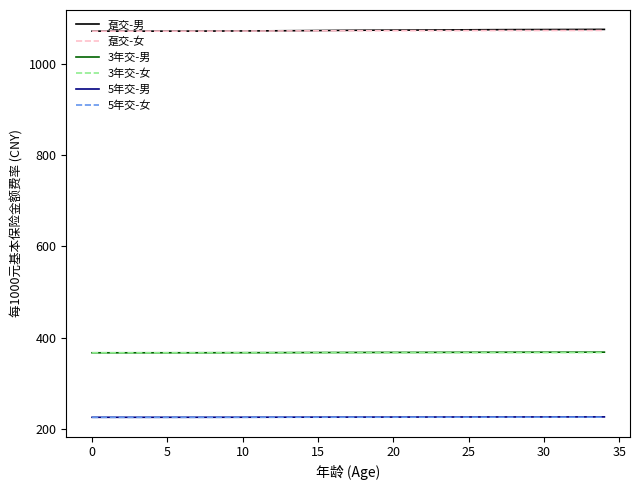

What is the greatest value displayed?

1075.0